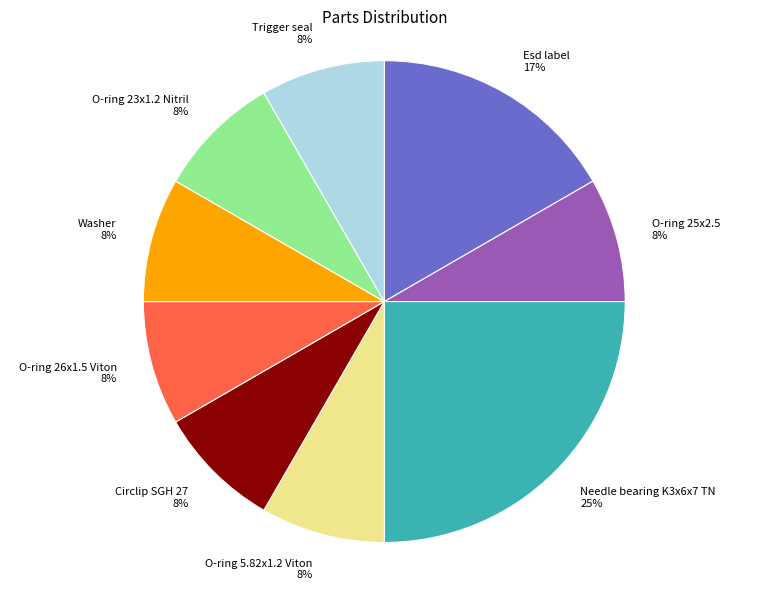

Is there any slice that represents more than half of the pie?

No